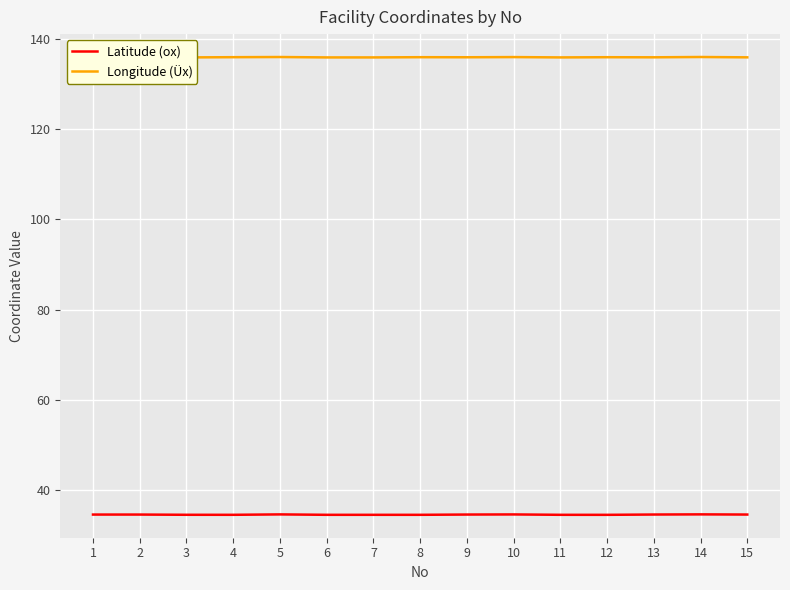

Count the number of data series in this chart.

2